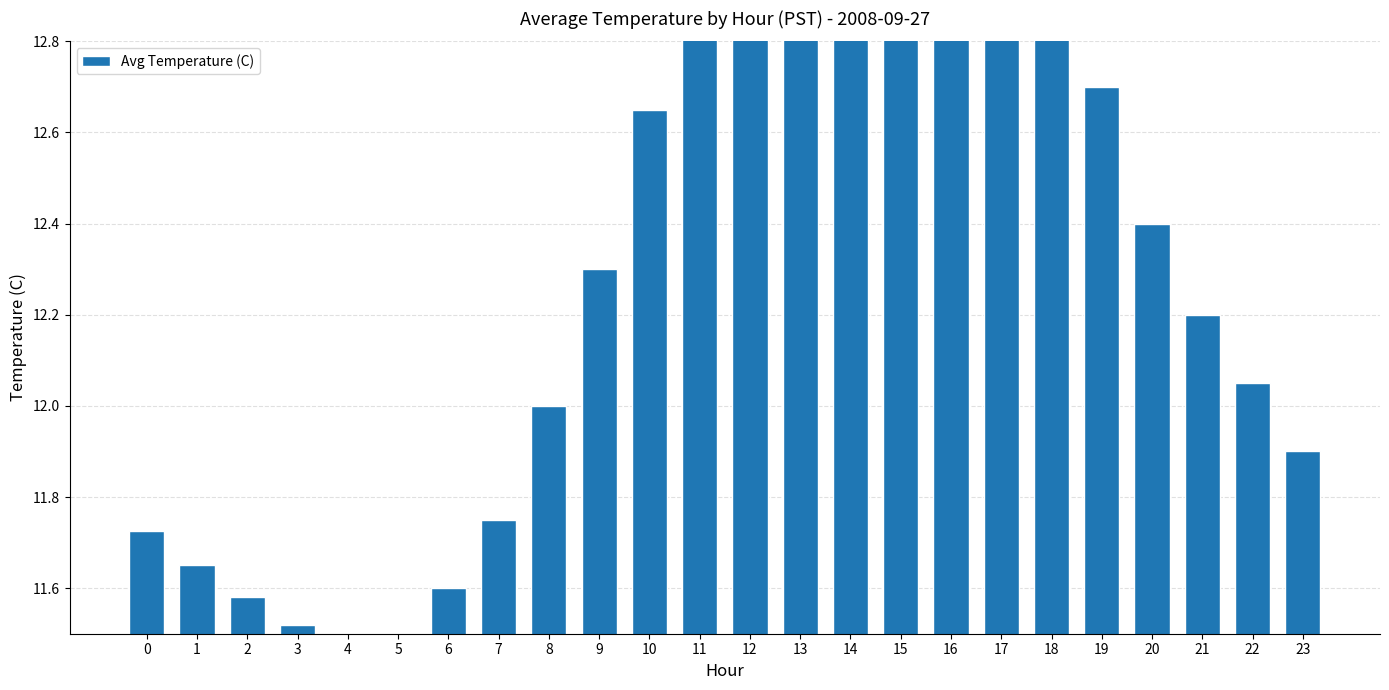

List the labels in order of value, smallest first.

4, 5, 3, 2, 6, 1, 0, 7, 23, 8, 22, 21, 9, 20, 10, 19, 11, 18, 12, 17, 13, 16, 14, 15